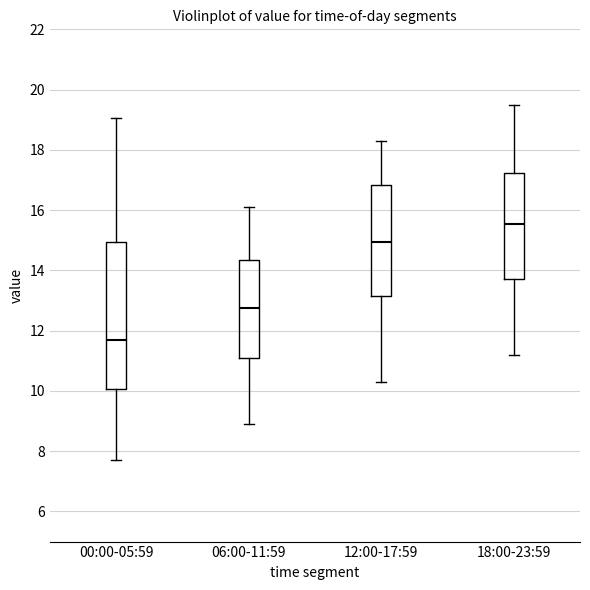

Which box's median line is the lowest?

00:00-05:59